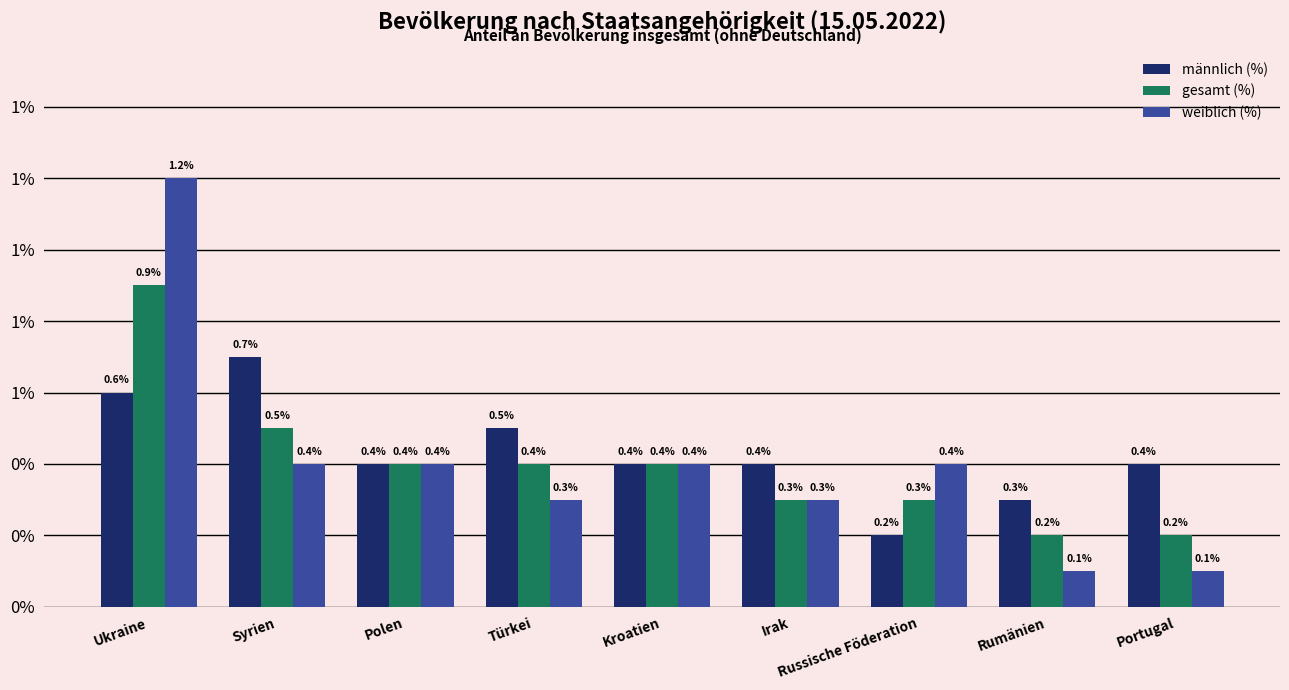

What is the difference between the männlich (%) values at Ukraine and Polen?

0.2